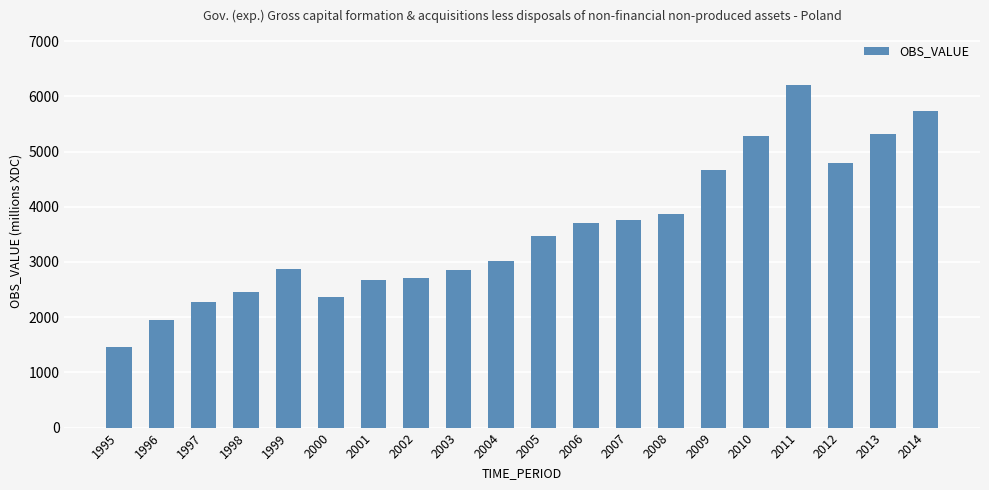

Are the bars grouped side by side (vs. stacked)?

No